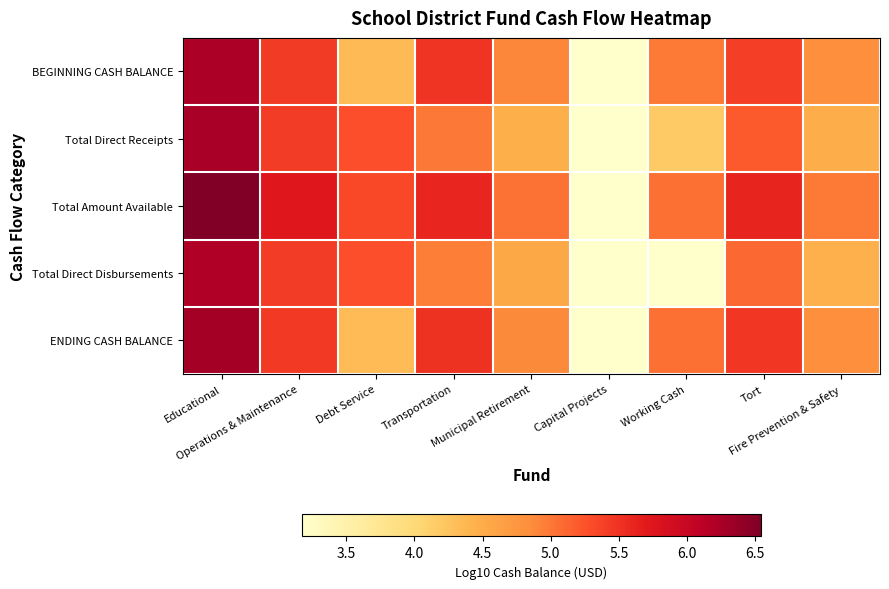

What is the total value across all series at Capital Projects?

15.9